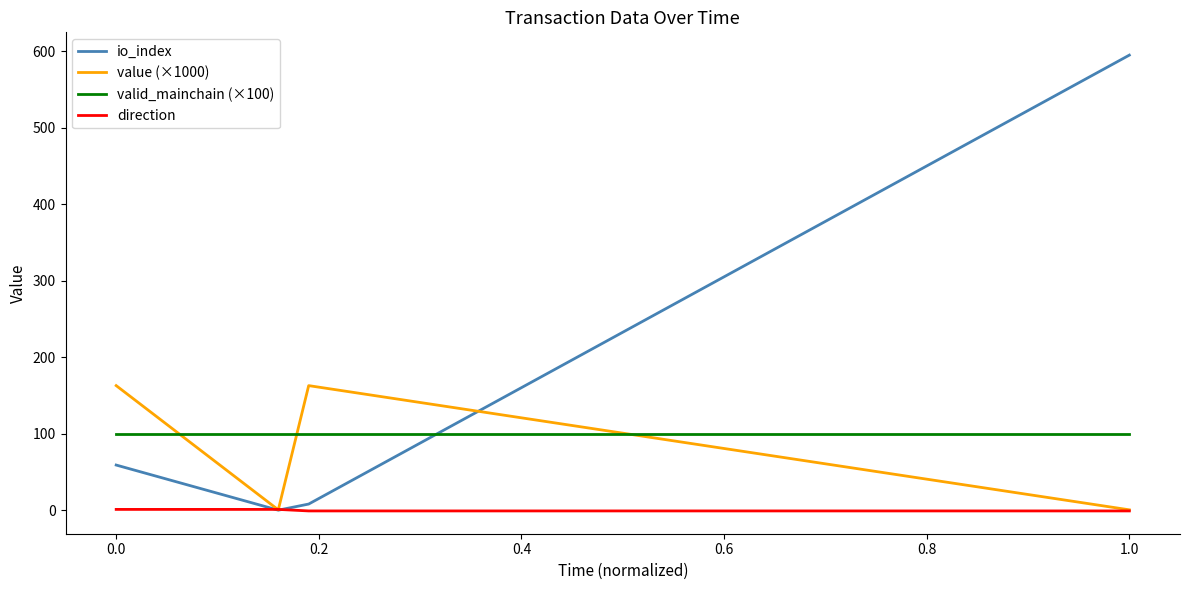

What is the maximum value for io_index?

595.0